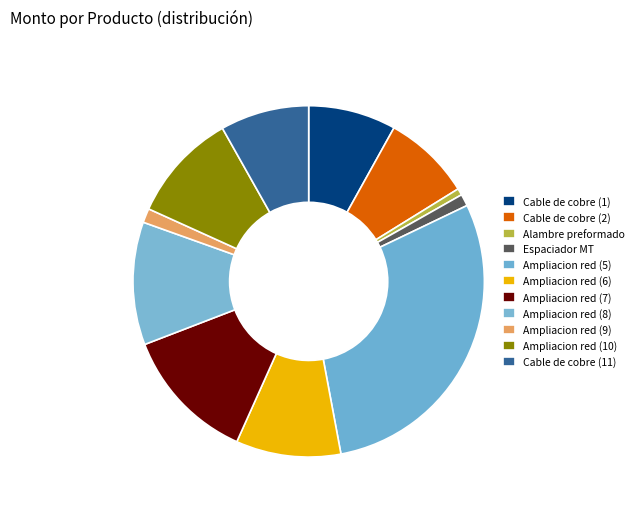

Count the number of slices in the pie.

11